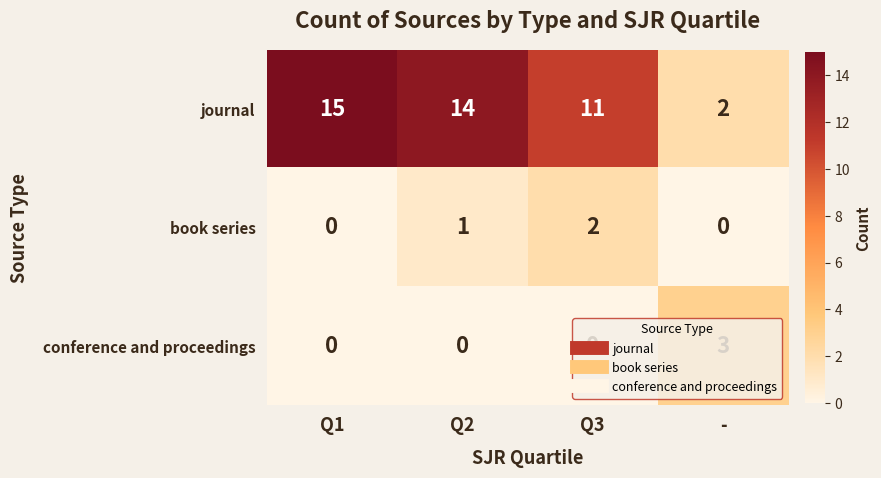

Which series has the largest range (max minus min)?

journal